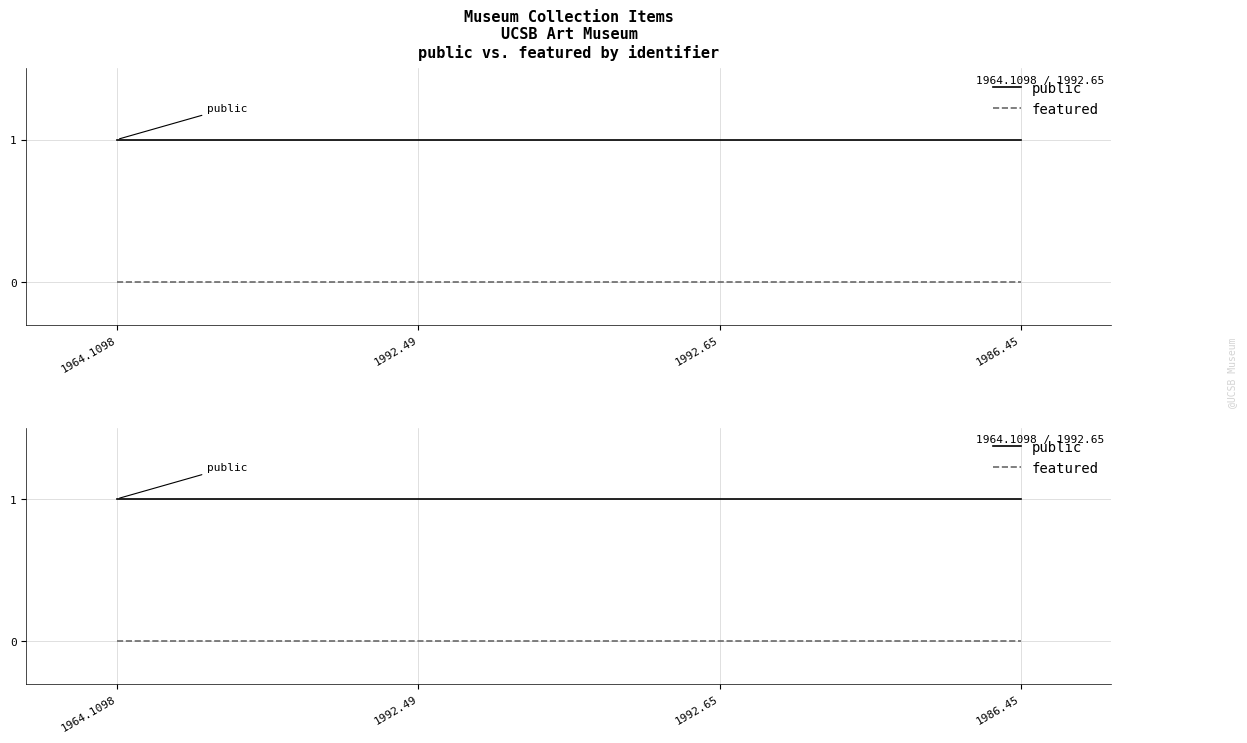

Rank the series by their maximum value, from lowest to highest.

featured, public